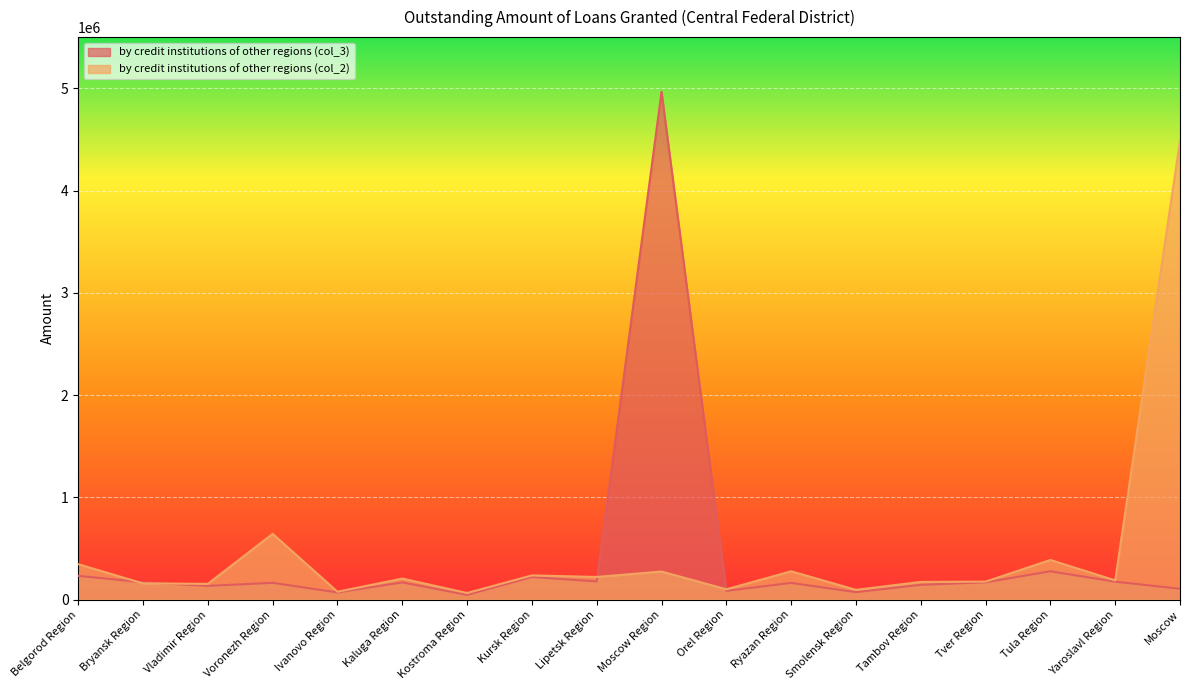

What are all the series names shown in the legend?

by credit institutions of other regions (col_3), by credit institutions of other regions (col_2)